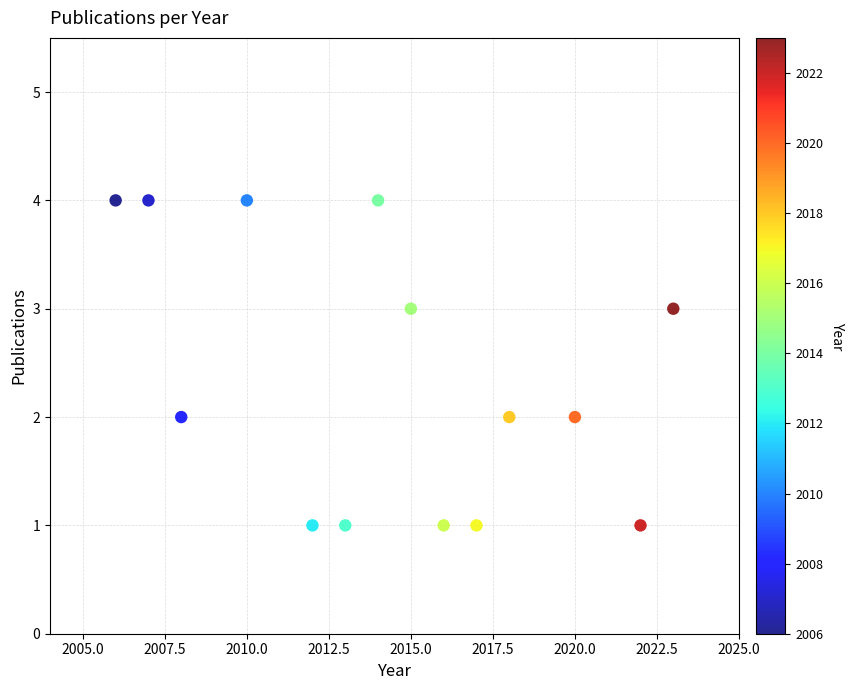

What is the range of X values (max minus min)?

17